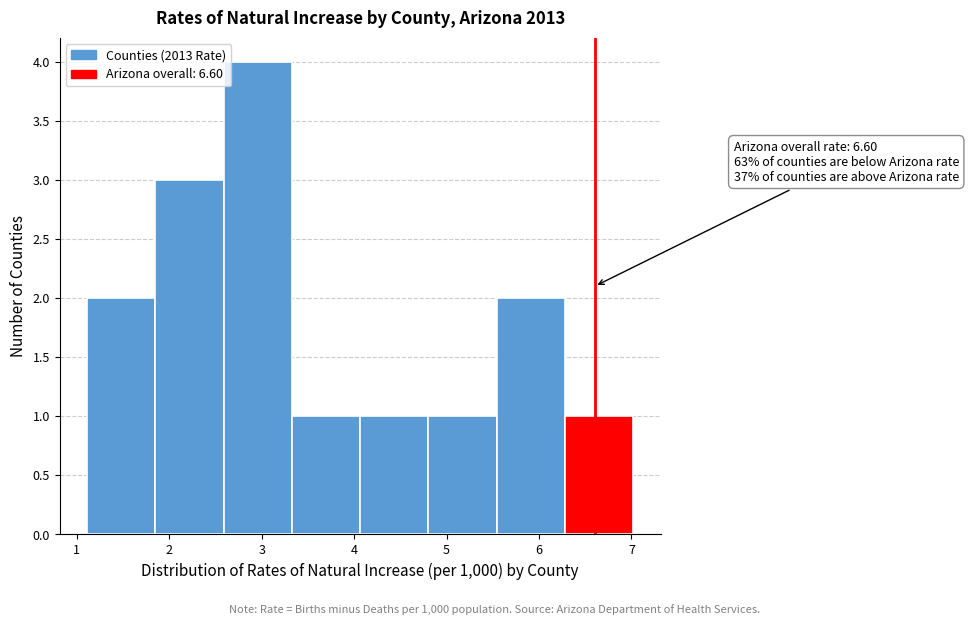

Over which range of the x-axis is the bar tallest?

2.6 to 3.3